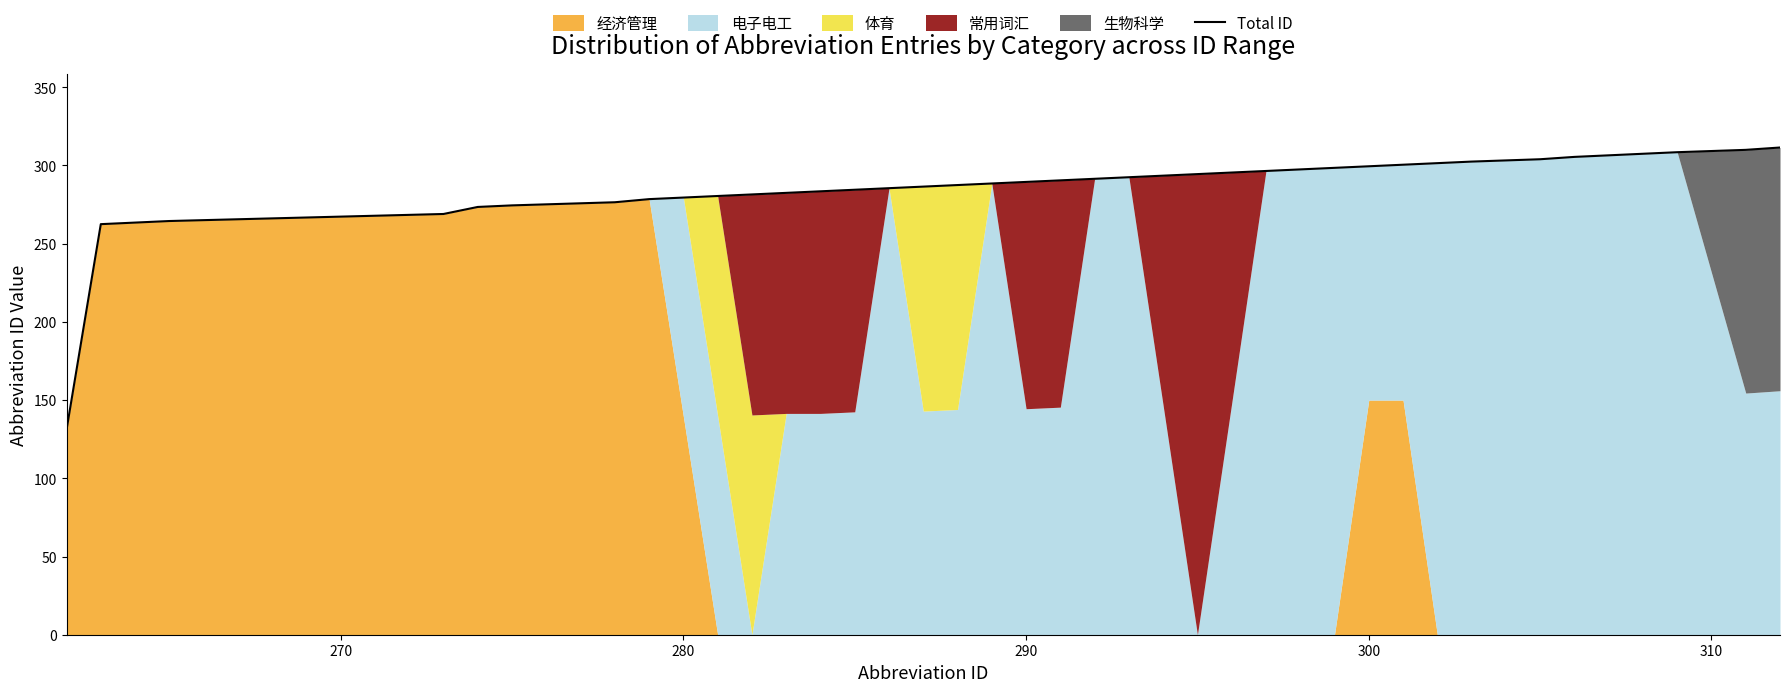

What is the average value?

285.8